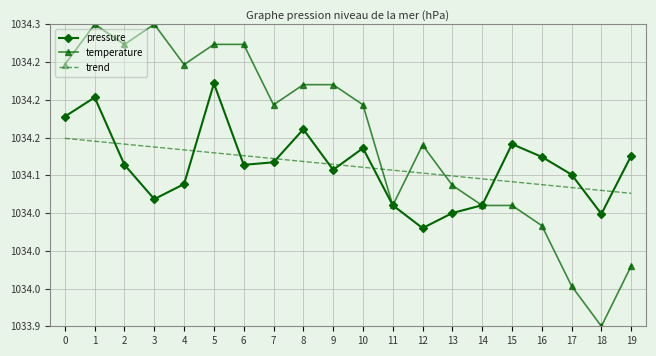

Reading left to right, transcribe all the data shown in this chart.

pressure: 0=1034.2	1=1034.2	2=1034.1	3=1034.1	4=1034.1	5=1034.2	6=1034.1	7=1034.1	8=1034.2	9=1034.1	10=1034.1	11=1034.1	12=1034.0	13=1034.0	14=1034.1	15=1034.1	16=1034.1	17=1034.1	18=1034.0	19=1034.1
temperature: 0=1034.2	1=1034.3	2=1034.3	3=1034.3	4=1034.2	5=1034.3	6=1034.3	7=1034.2	8=1034.2	9=1034.2	10=1034.2	11=1034.1	12=1034.1	13=1034.1	14=1034.1	15=1034.1	16=1034.0	17=1034.0	18=1033.9	19=1034.0
trend: 0=1034.1	1=1034.1	2=1034.1	3=1034.1	4=1034.1	5=1034.1	6=1034.1	7=1034.1	8=1034.1	9=1034.1	10=1034.1	11=1034.1	12=1034.1	13=1034.1	14=1034.1	15=1034.1	16=1034.1	17=1034.1	18=1034.1	19=1034.1